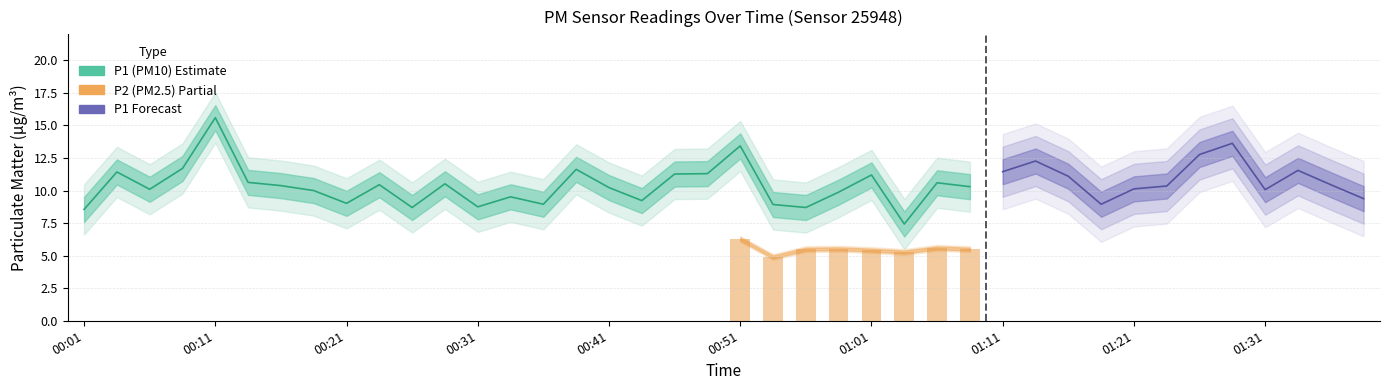

Rank the series by their maximum value, from highest to lowest.

P1, P2